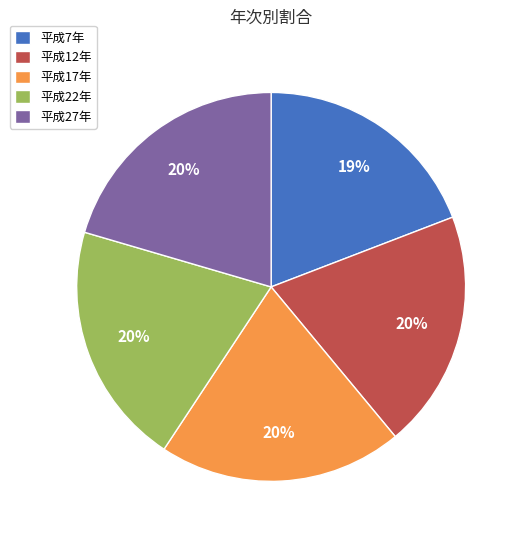

To the nearest percent, what percentage of the pie is 平成27年?

20%